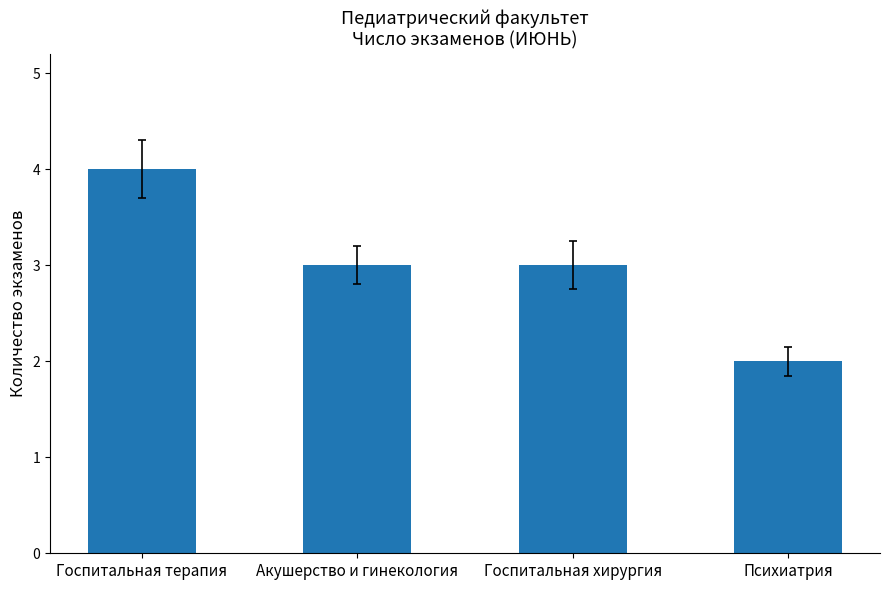

What is the change in value from Госпитальная терапия to Психиатрия?

-2